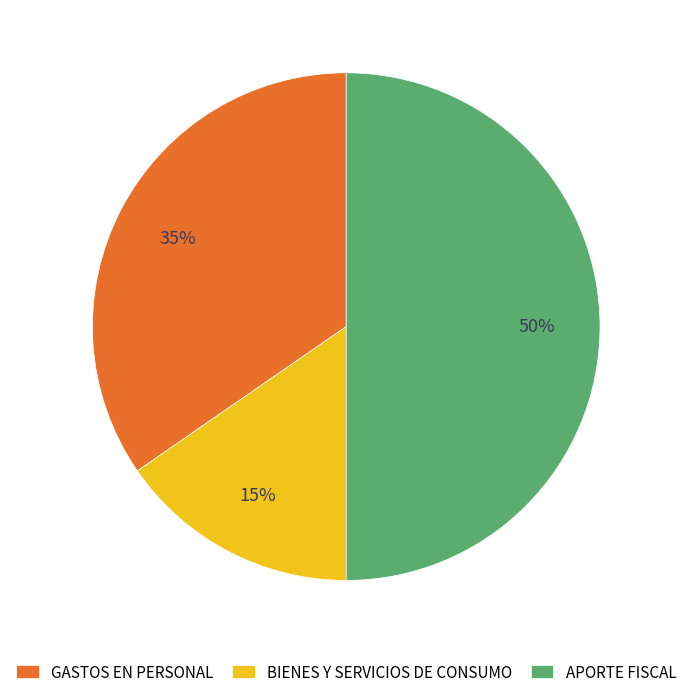

What percentage is the GASTOS EN PERSONAL slice, to the nearest percent?

35%